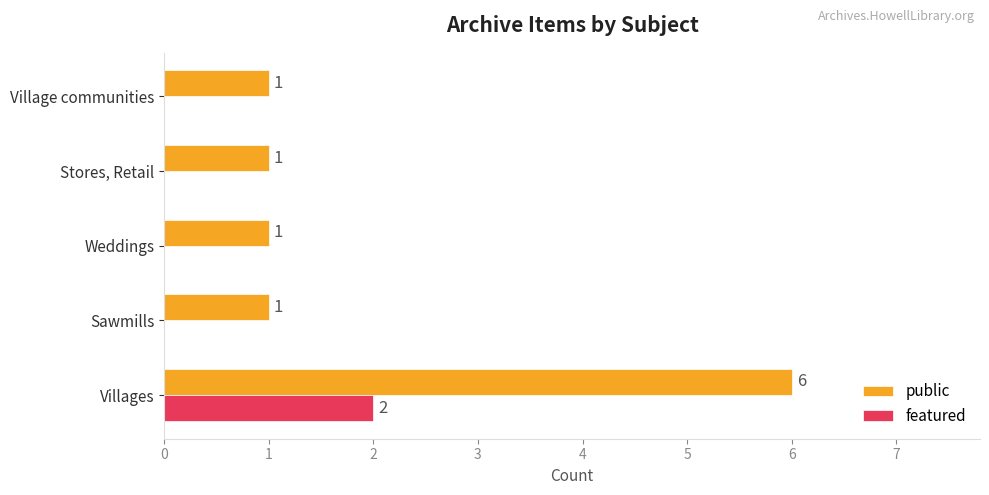

True or false: featured has a value of 0 at Sawmills.

True